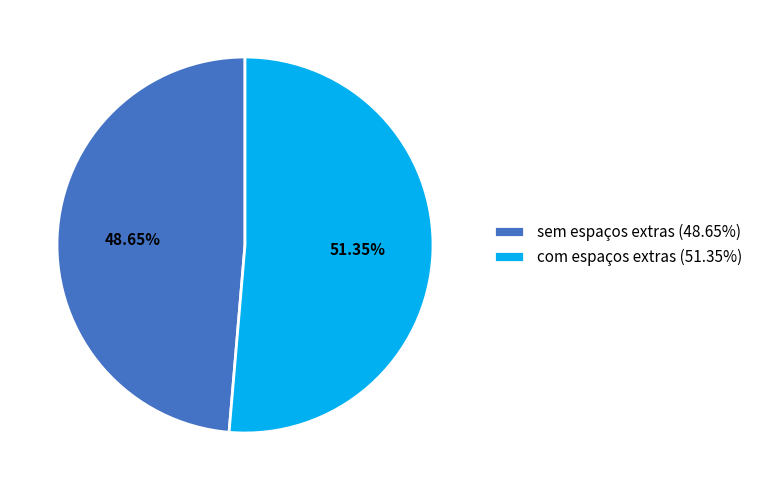

What is the ratio of the value at sem espaços extras to the value at com espaços extras?

0.9